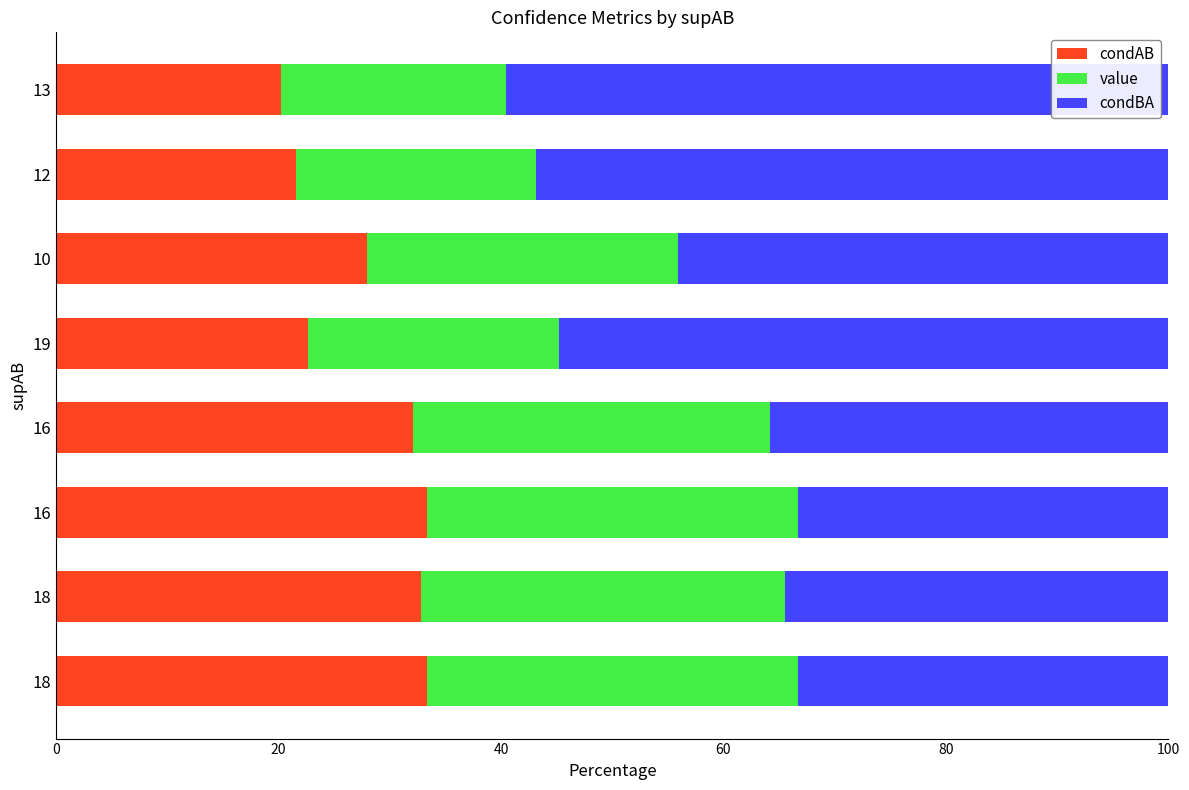

What are all the series names shown in the legend?

condAB, value, condBA